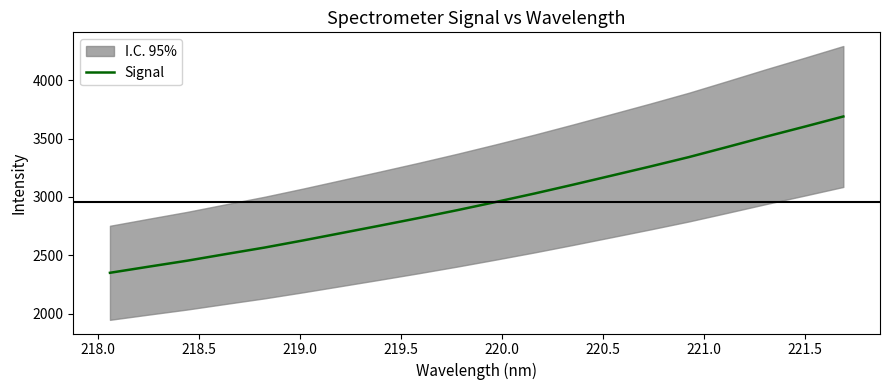

How many values are below 2957?

10